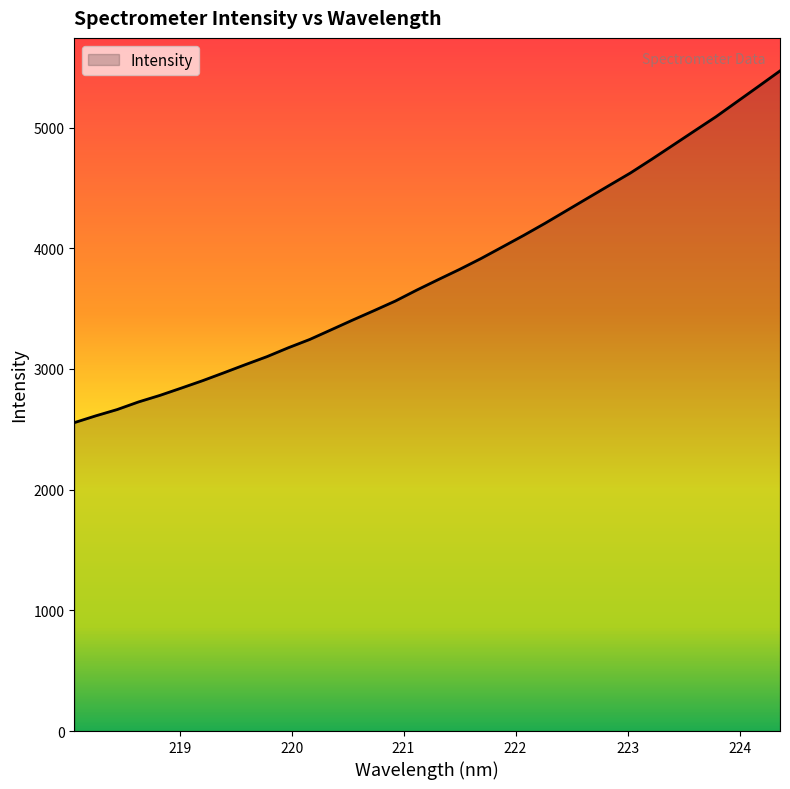

Does the chart display data point markers on the line(s)?

No